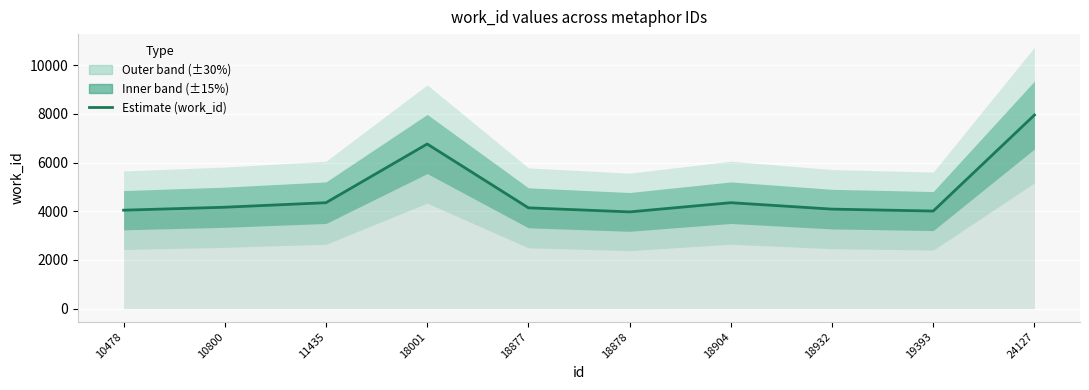

Approximately how many times larger is the value at 10800 compared to 18878?

1.0